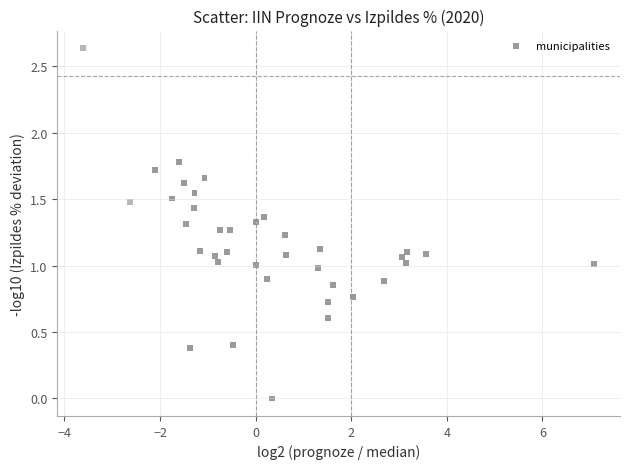

What is the range of X values (max minus min)?

10.7